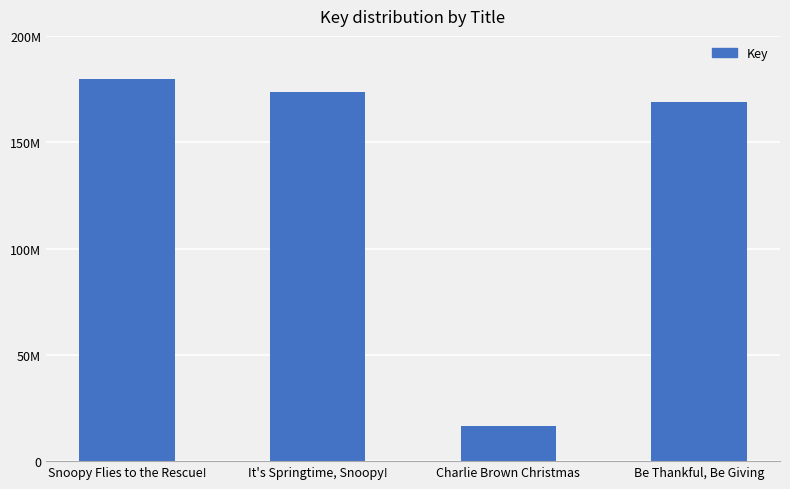

Rank the categories by value from highest to lowest.

Snoopy Flies to the Rescue!, It's Springtime, Snoopy!, Be Thankful, Be Giving, Charlie Brown Christmas